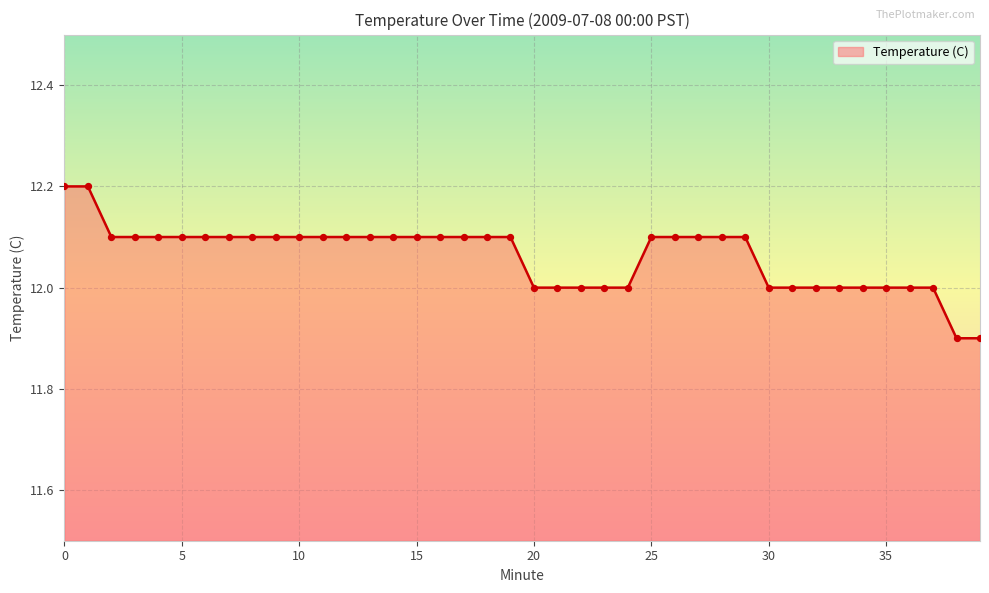

What is the greatest value displayed?

12.2